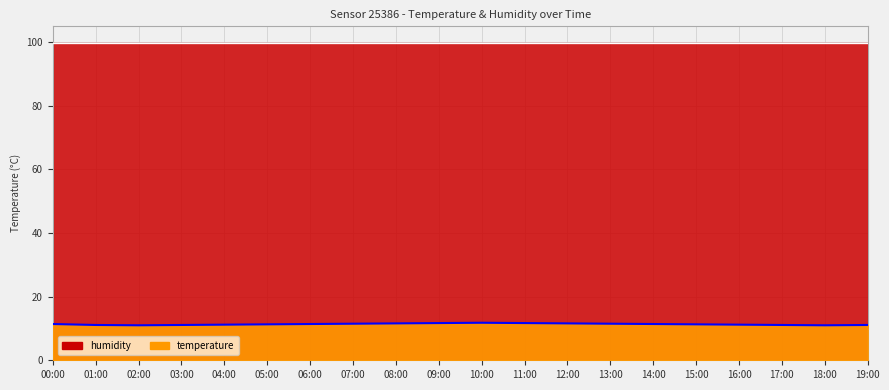

List the labels in order of value, smallest first.

02:00, 18:00, 01:00, 03:00, 17:00, 19:00, 04:00, 16:00, 05:00, 15:00, 00:00, 06:00, 14:00, 07:00, 13:00, 08:00, 12:00, 09:00, 11:00, 10:00